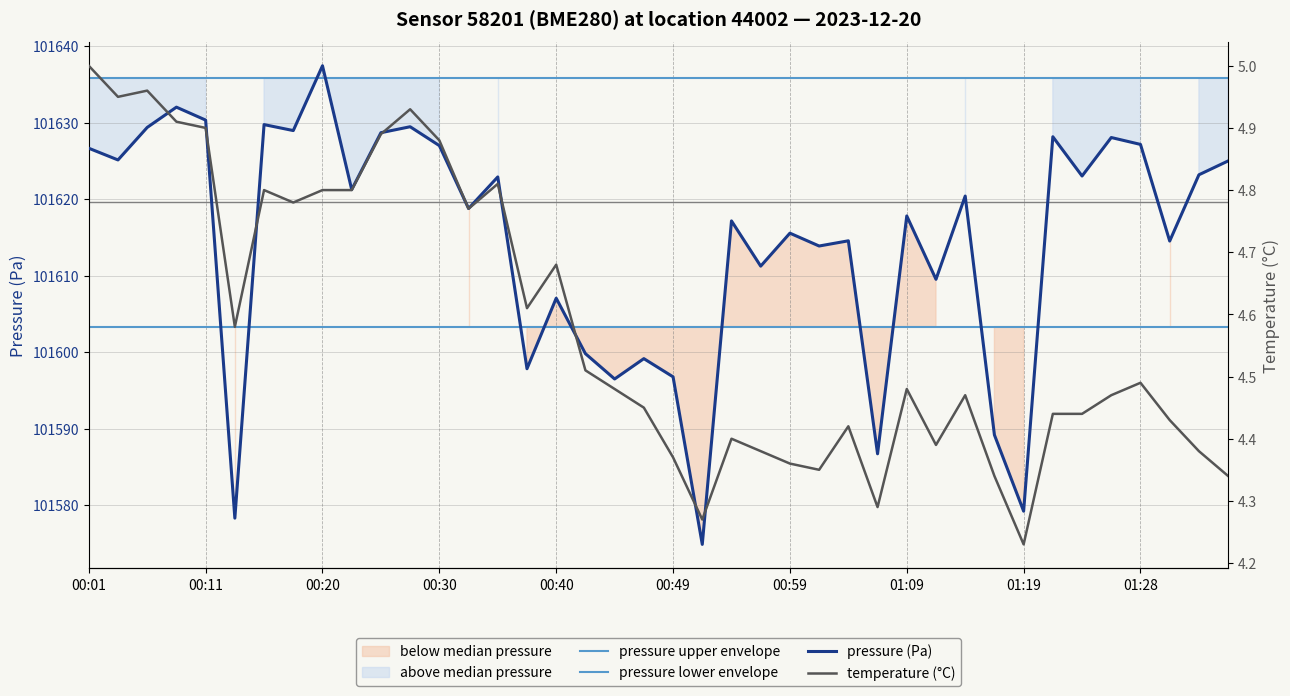

Is the value of pressure (Pa) at 00:30 greater than the value of pressure upper envelope at 25?

No